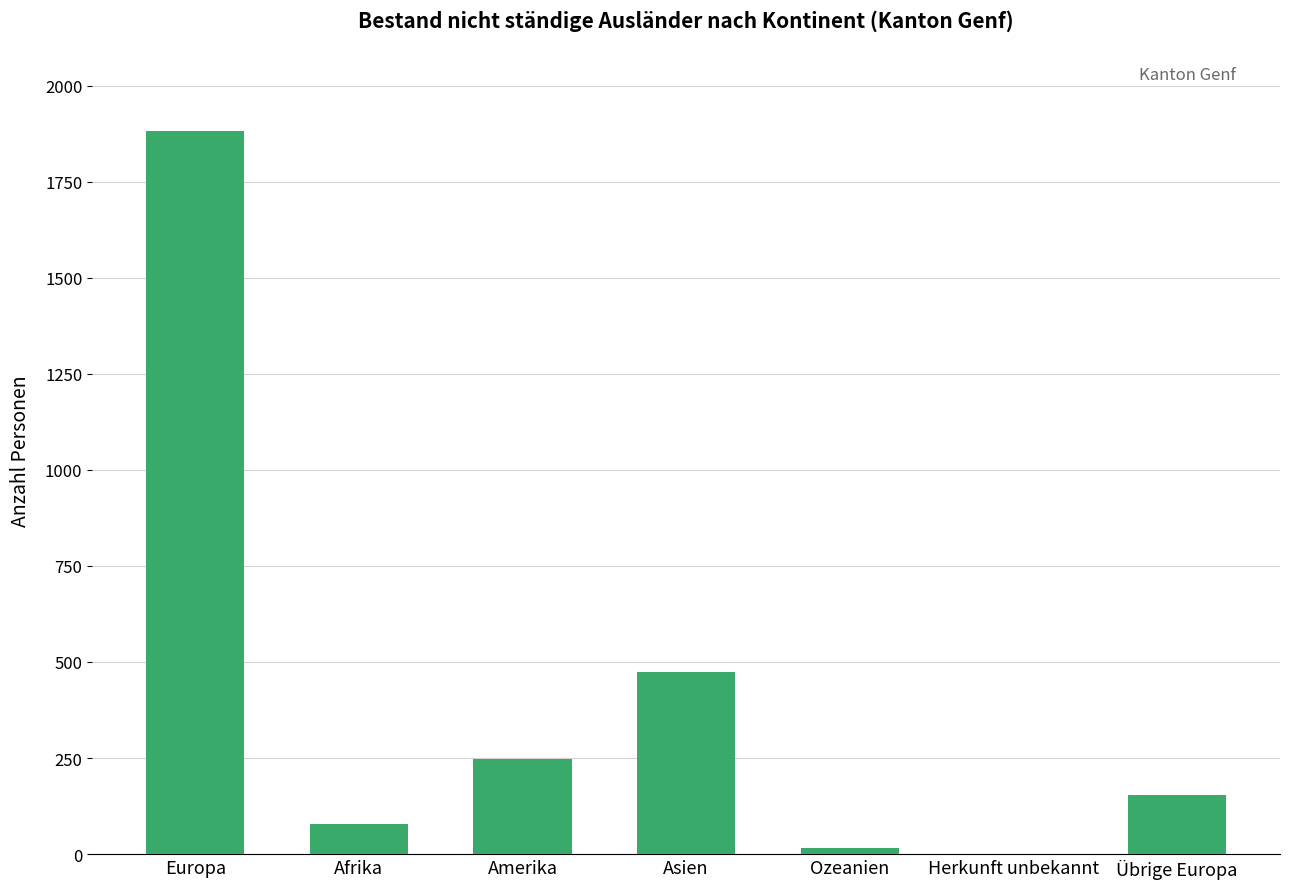

The chart shows a value of 79 at Afrika. True or false?

True